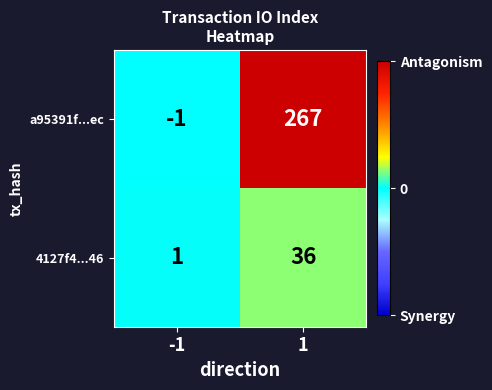

What is the difference between the highest and lowest values at 1?

231